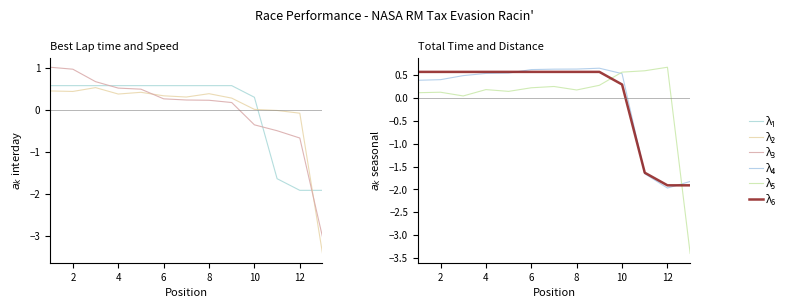

The value of λ₆ at 2 is 0.6. True or false?

True